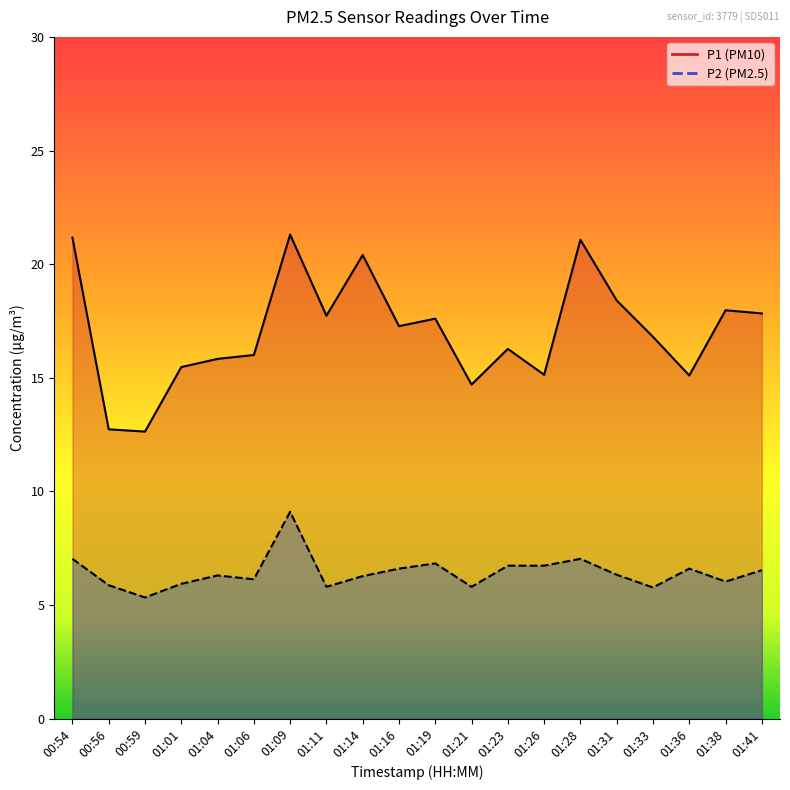

Rank the series at 01:14 from highest to lowest value.

P1, P2